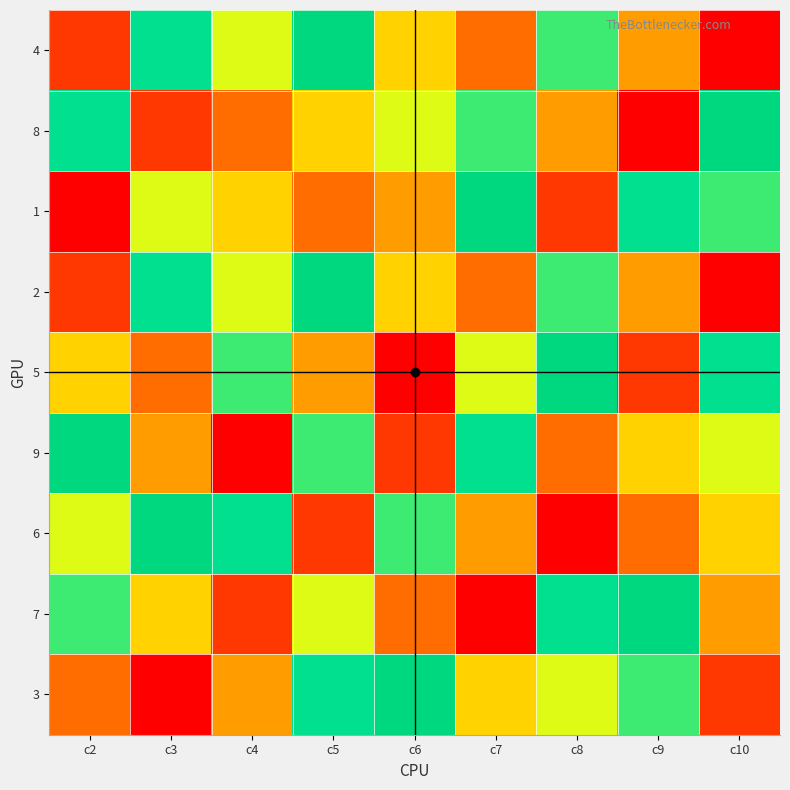

How many categories are shown in the chart?

9